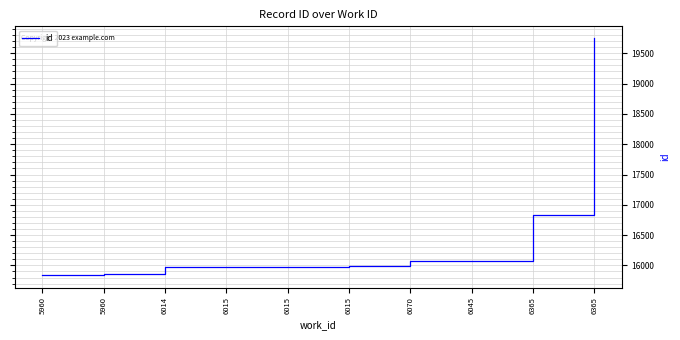

List the labels in order of value, smallest first.

5960, 5960, 6014, 6015, 6015, 6015, 6070, 6045, 6365, 6365